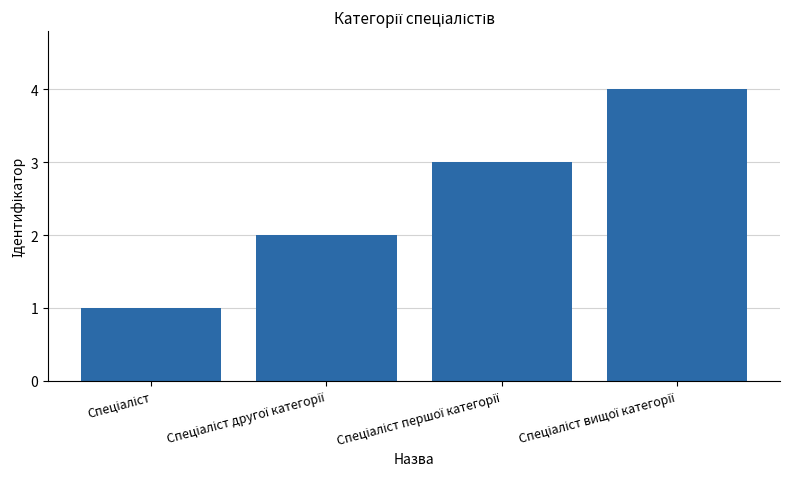

How many values are between 2 and 4?

3